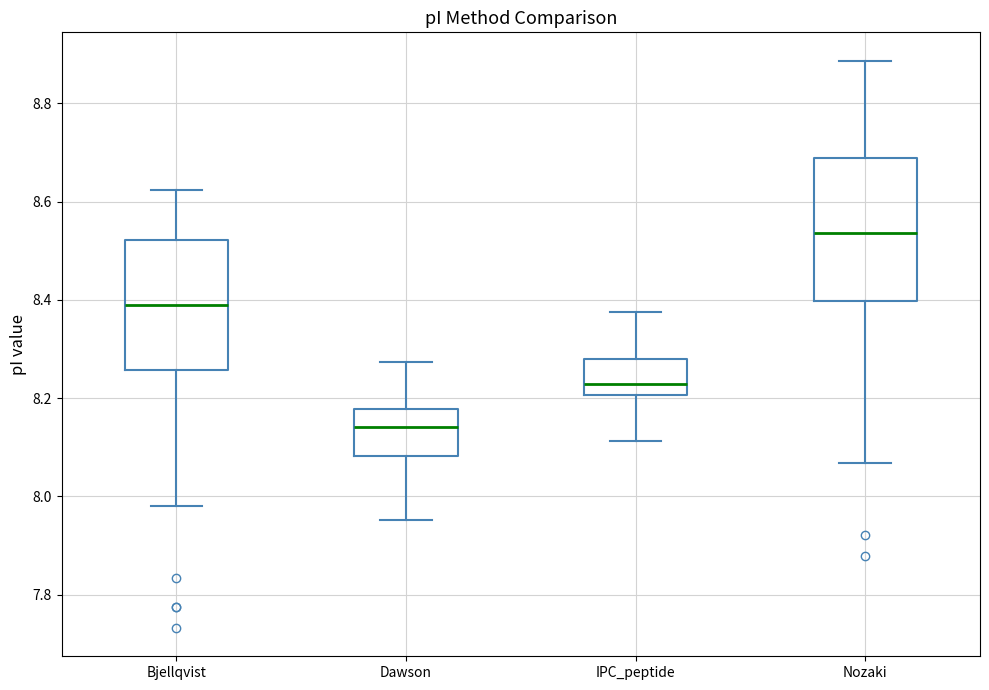

Which box has the highest median line?

Nozaki